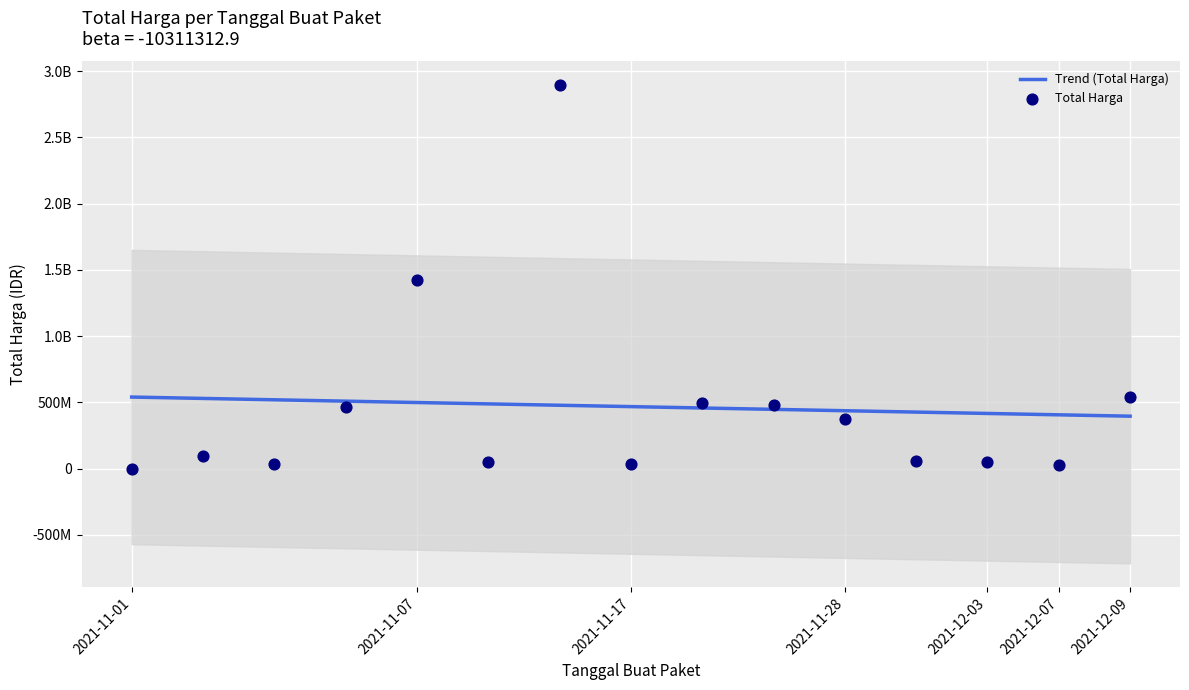

Approximately how many times larger is the value at 2021-12-09 compared to 2021-11-05?

1.2